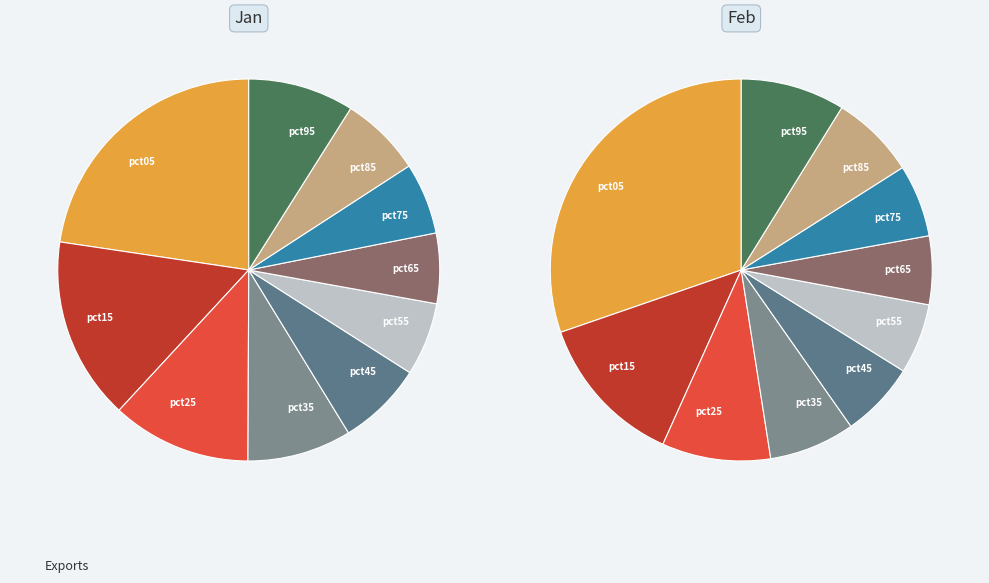

How many slices are in this pie chart?

10